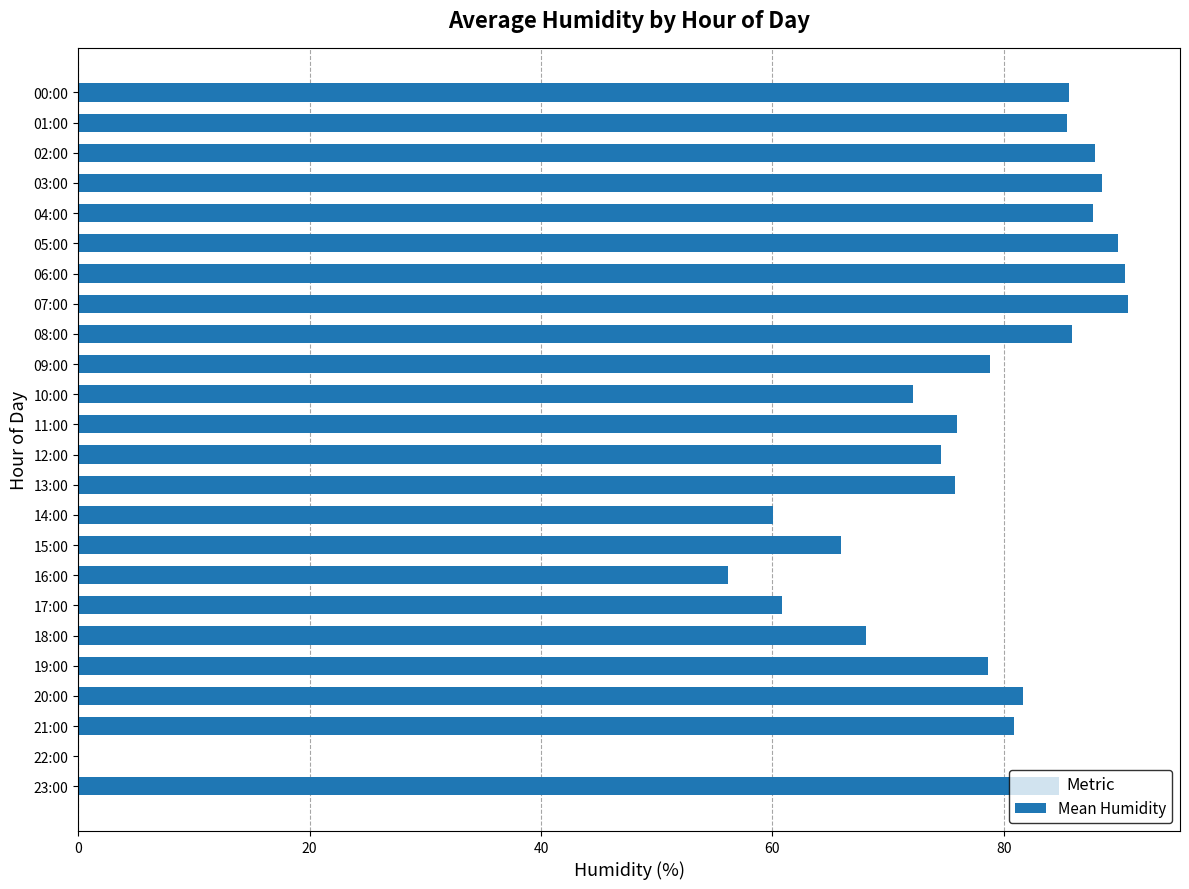

What is the sum of the values at 19:00 and 10:00?

150.8